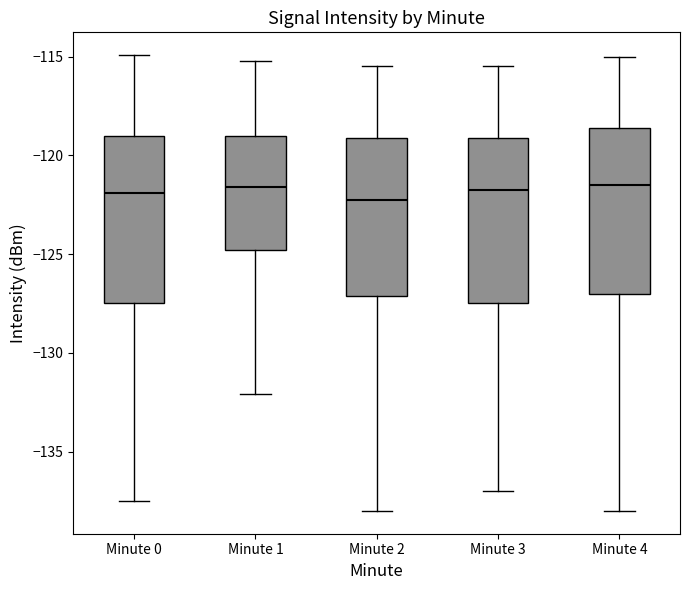

Where does the upper whisker of the box for Minute 0 end on the y-axis? The values are not printed on the chart, so give them approximately, as read against the axis.

-115.0